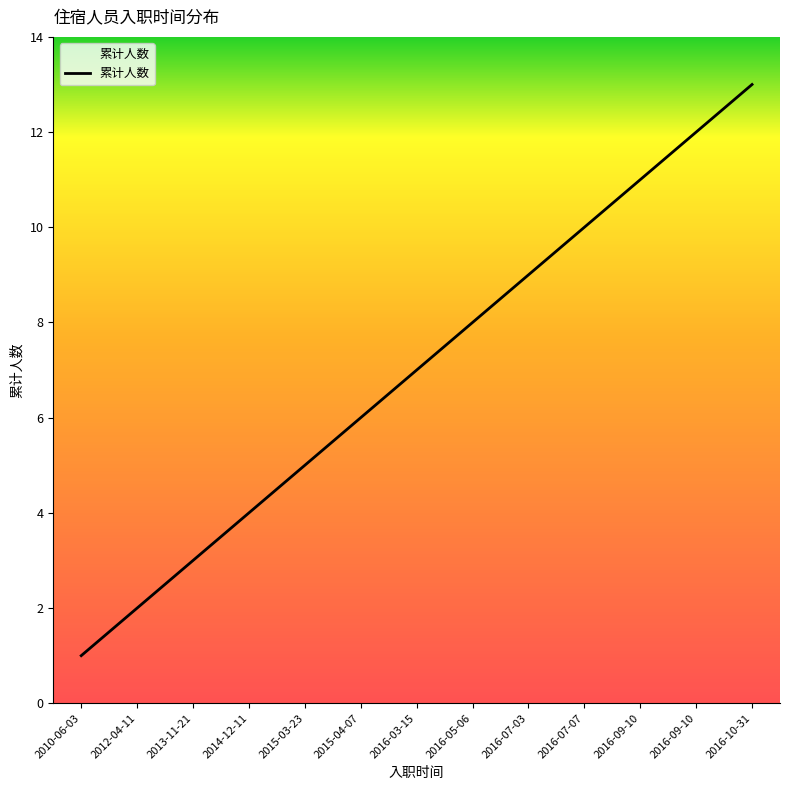

How many lines are shown in the chart?

1